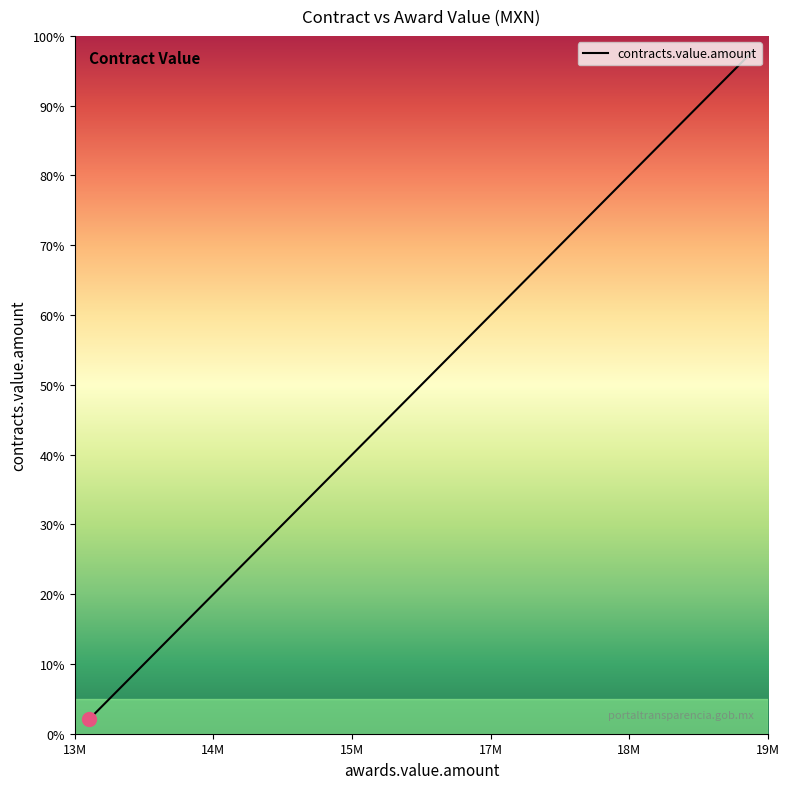

True or false: the data has more than 2 interior local peaks.

False